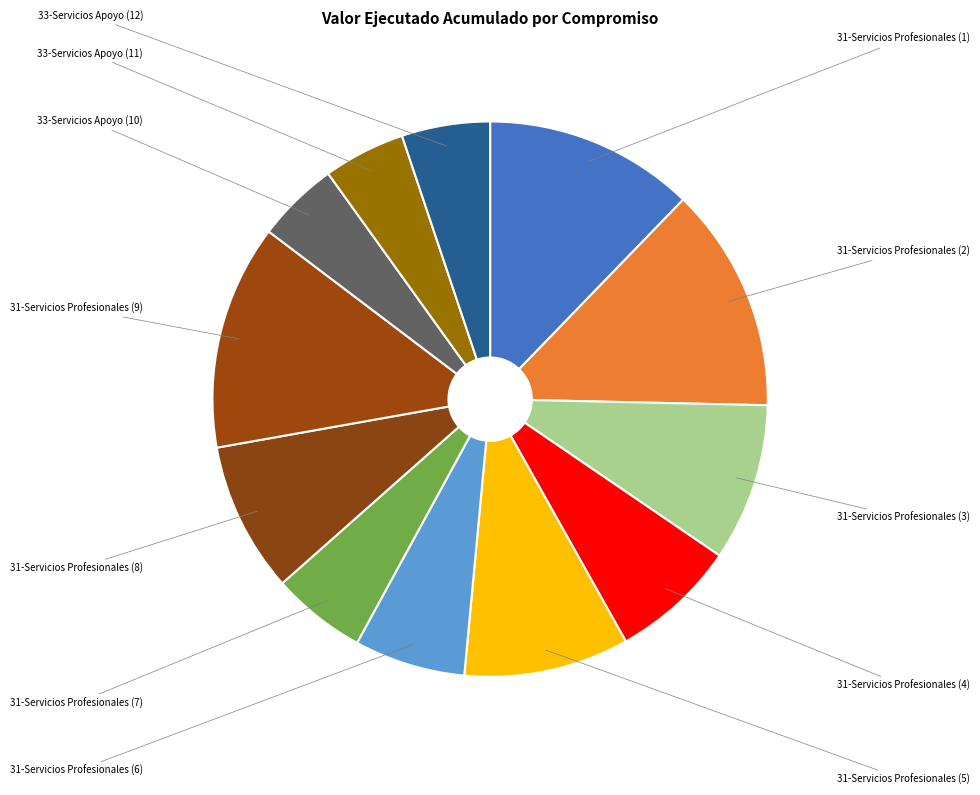

True or false: 31-Servicios Profesionales (8) accounts for 22% of the total.

False